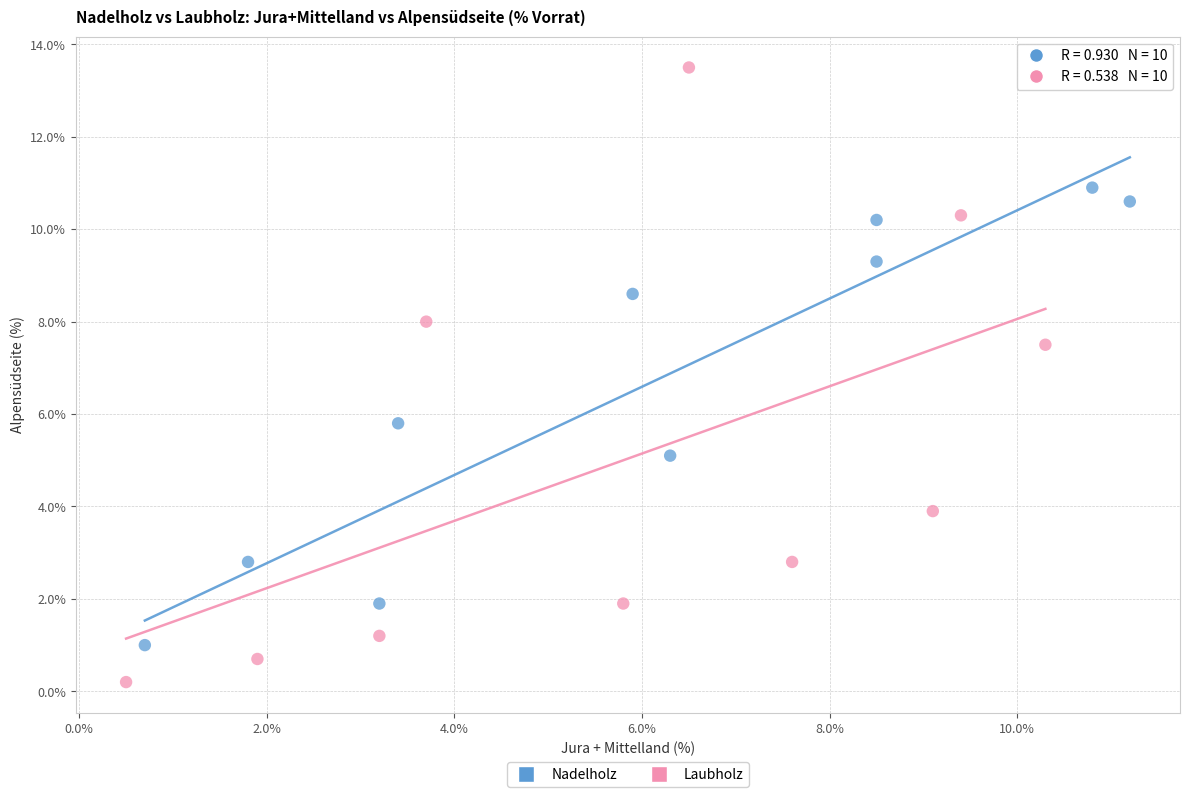

Which series has the widest spread of Y values?

Laubholz